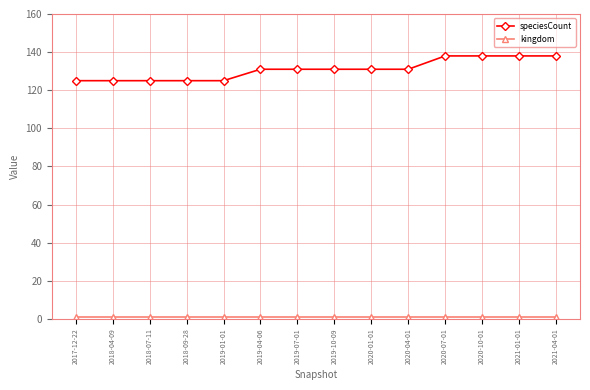

What is the highest value of the speciesCount series?

138